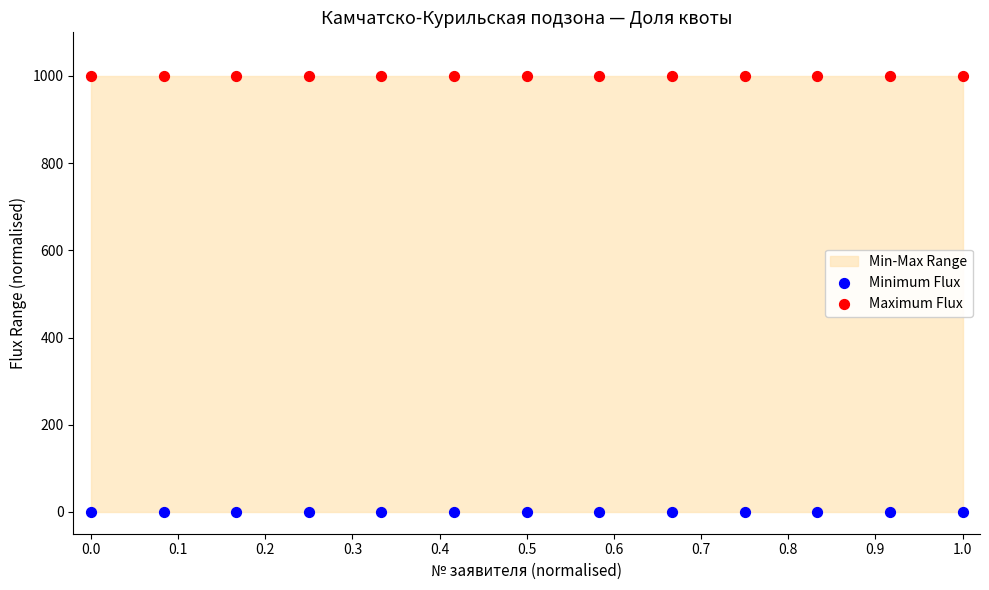

Which series reaches the minimum Y coordinate?

Minimum Flux